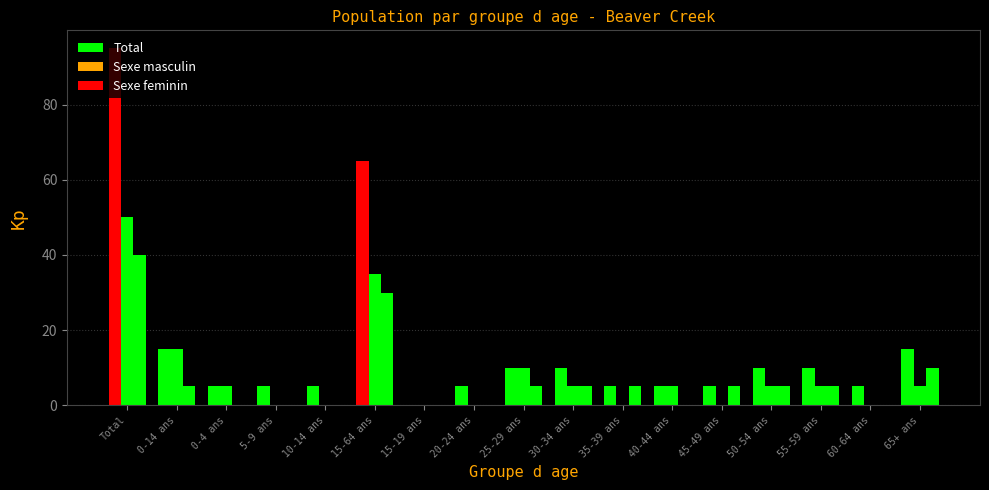

What is the average value of the Total series?

16